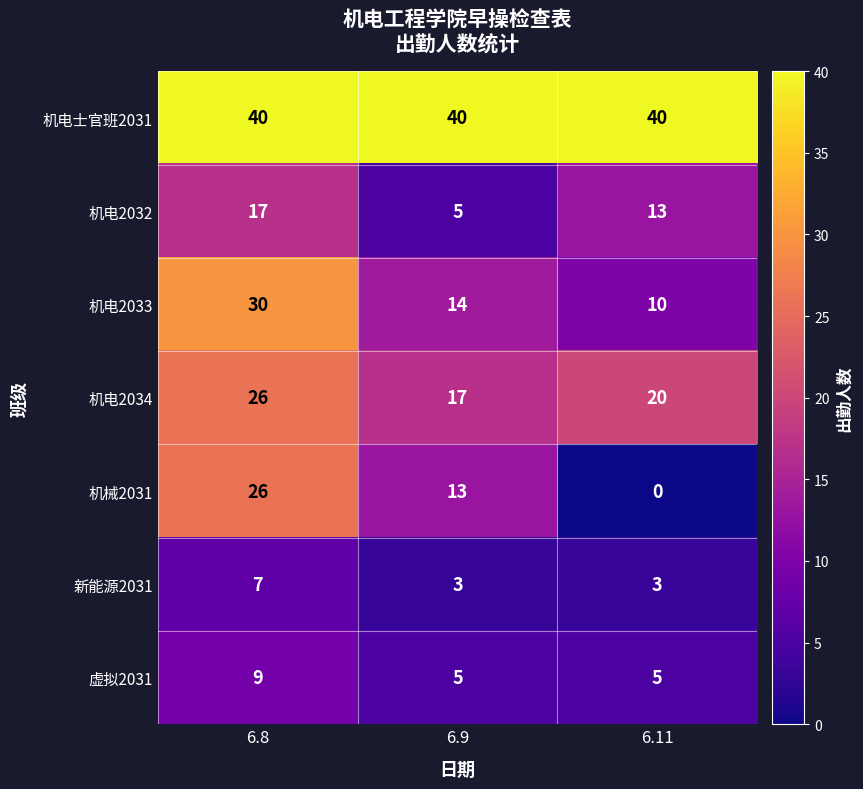

How many series are shown in this chart?

7